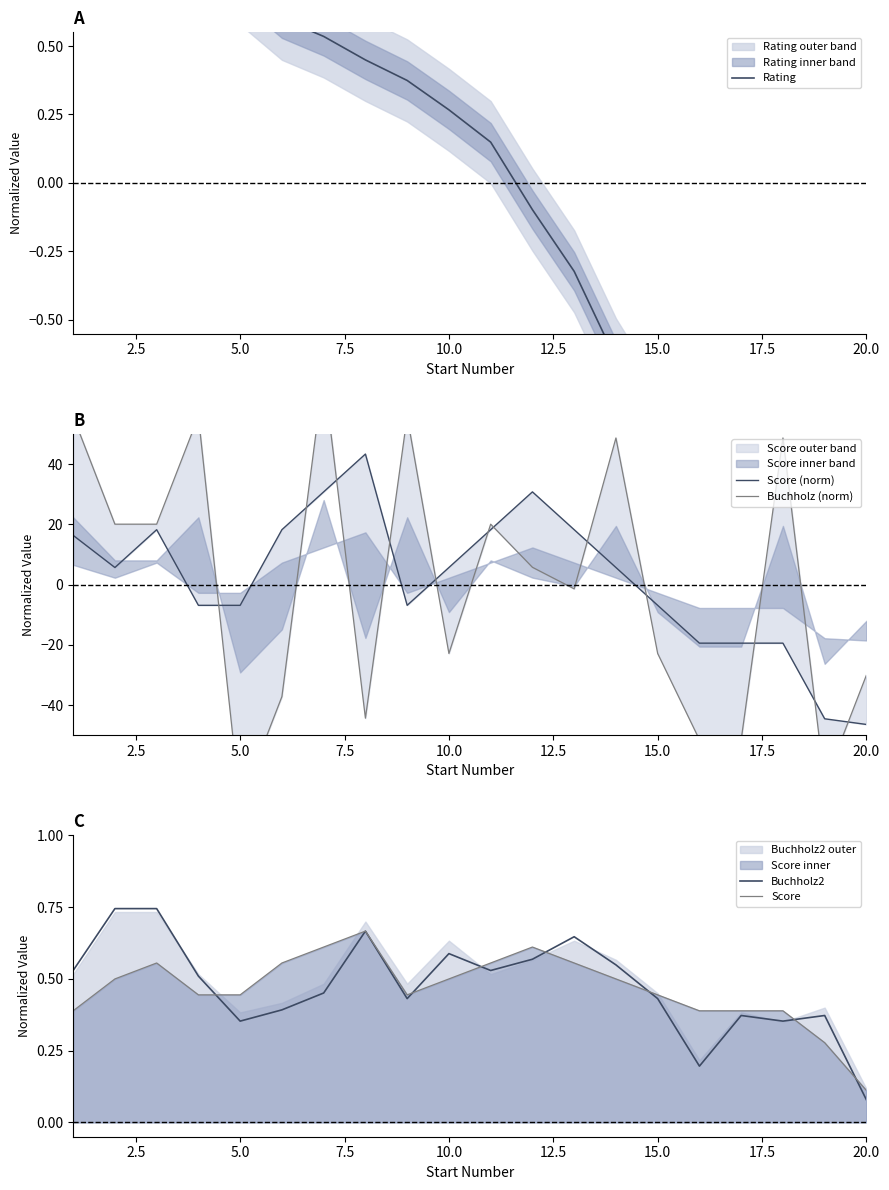

At which label is Buchholz2 closest to 0?

20.0